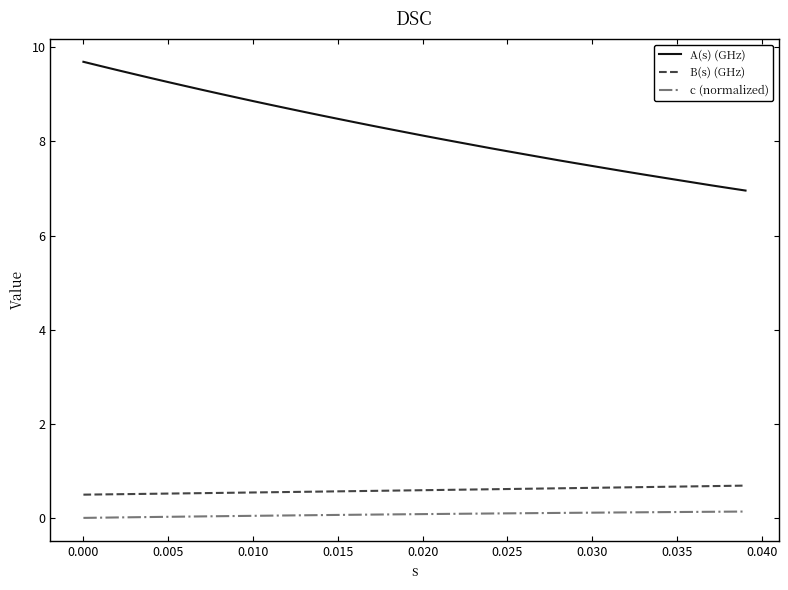

What is the highest value of the B(s) (GHz) series?

0.7